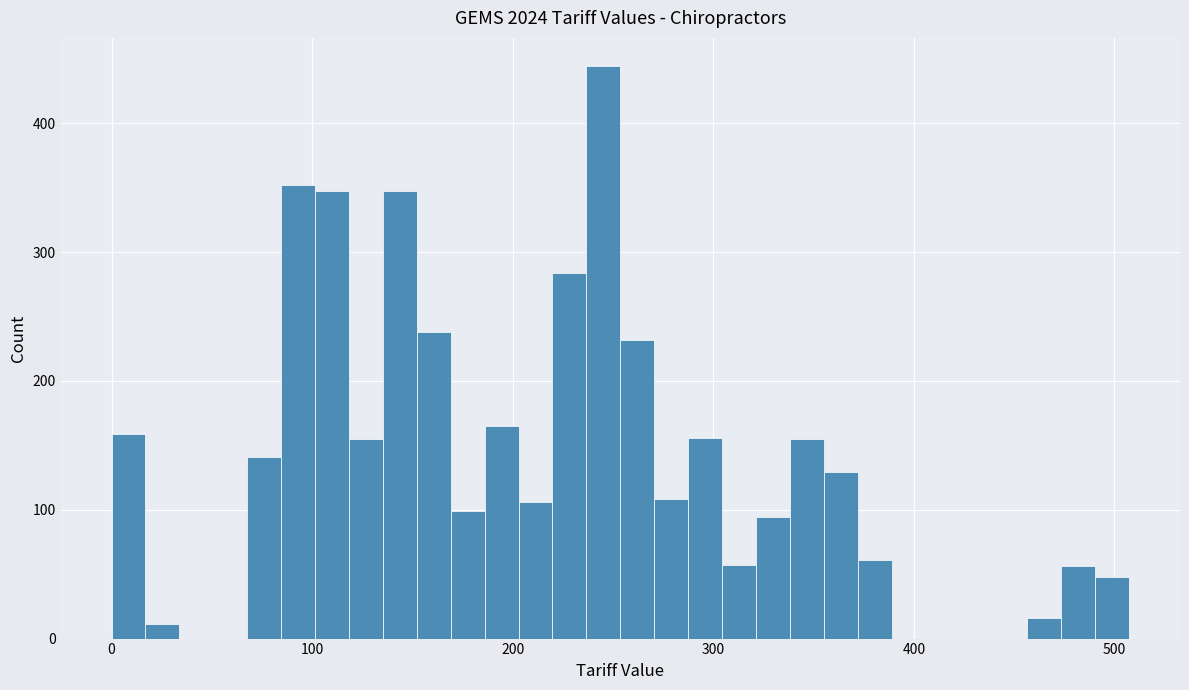

Around what value on the x-axis is the tallest bar? Give the approximate position of its centre, as read against the axis.

250